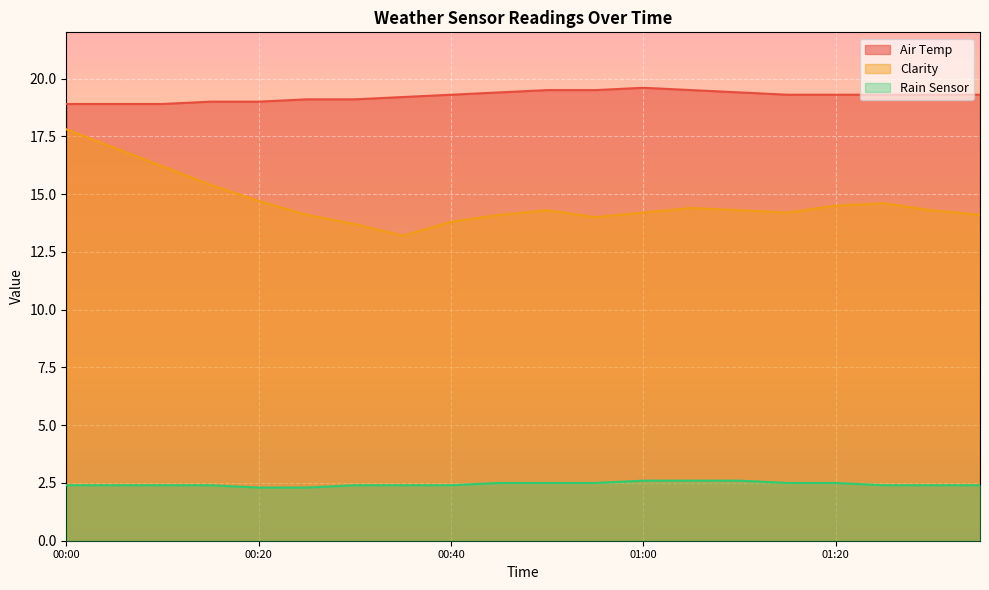

At which category does Clarity reach its first local peak?

00:50